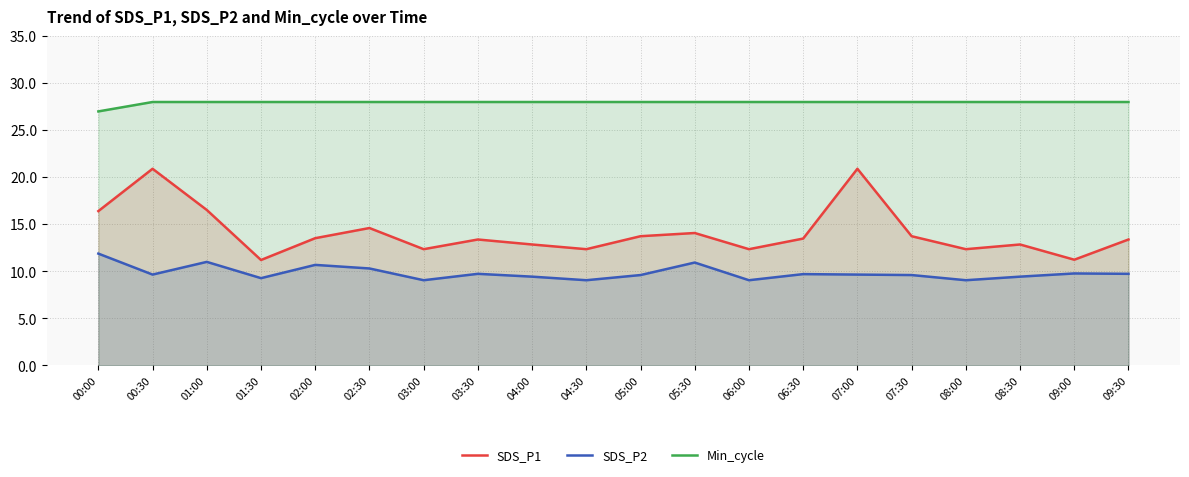

At which category is the sum across all series the highest?

00:30